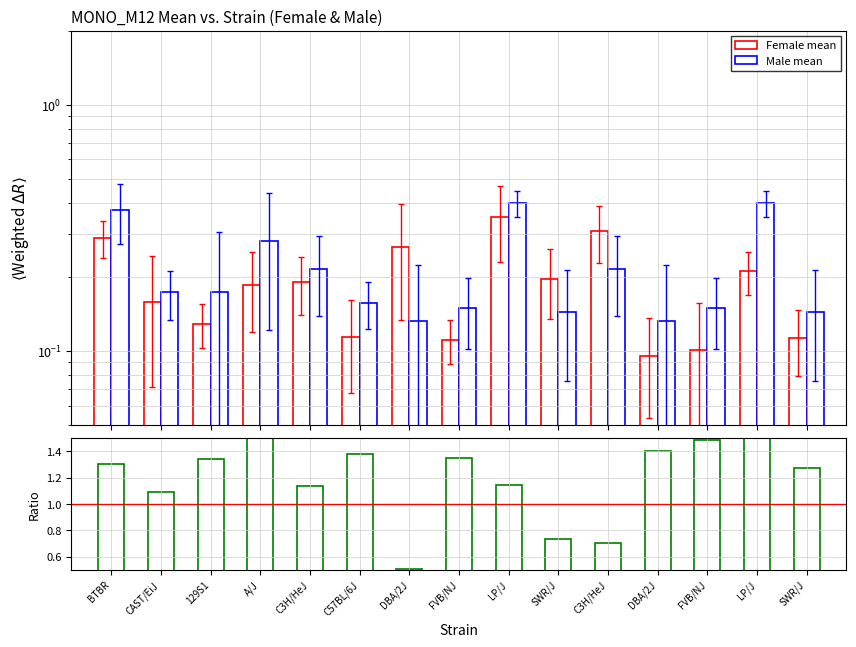

Count the number of categories in the chart.

15